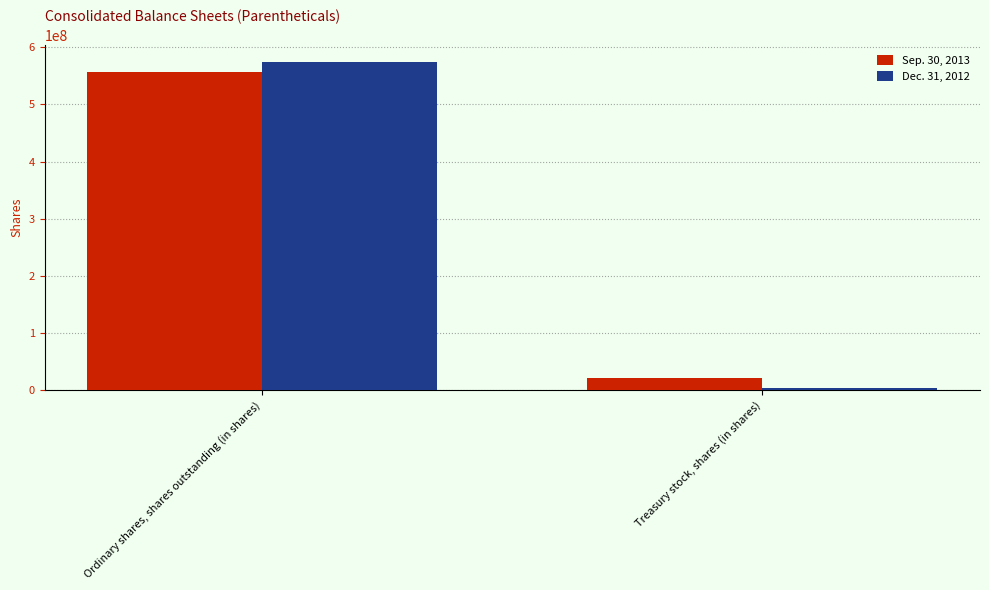

Reading left to right, what are all the values shown in this chart?

Sep. 30, 2013: 557039409	21392607
Dec. 31, 2012: 575216709	3206033